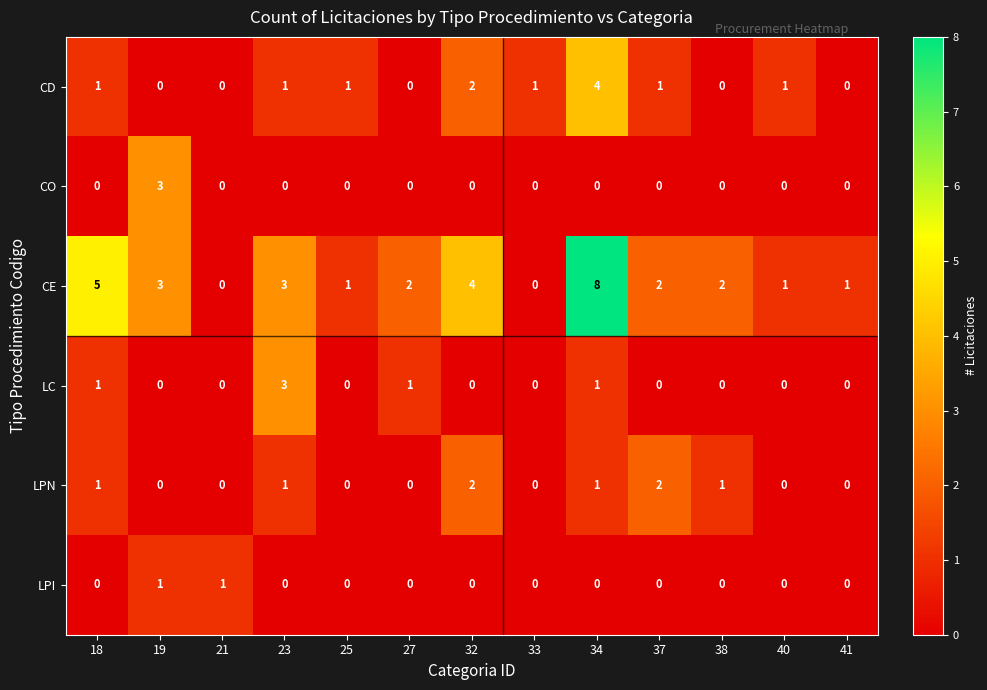

At which category is the sum across all series the highest?

34